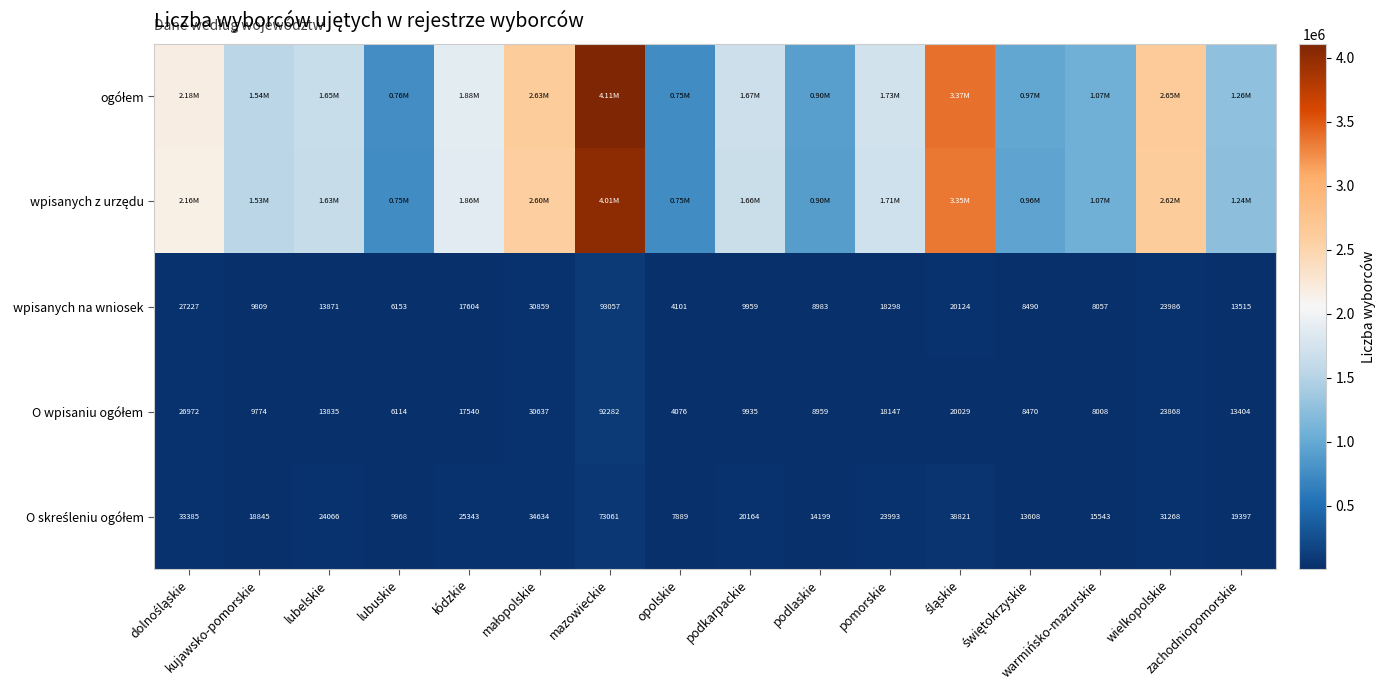

What is the difference between the second highest and second lowest values in the wpisanych na wniosek series?

24706